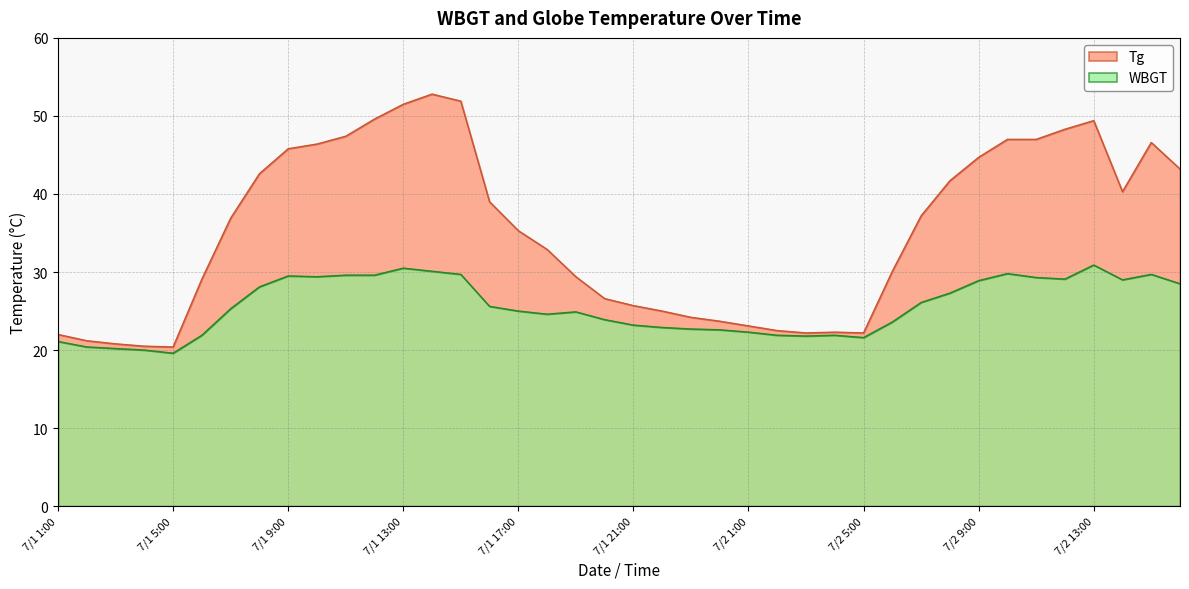

What is the label of the 31st point from the right?

7/1 10:00